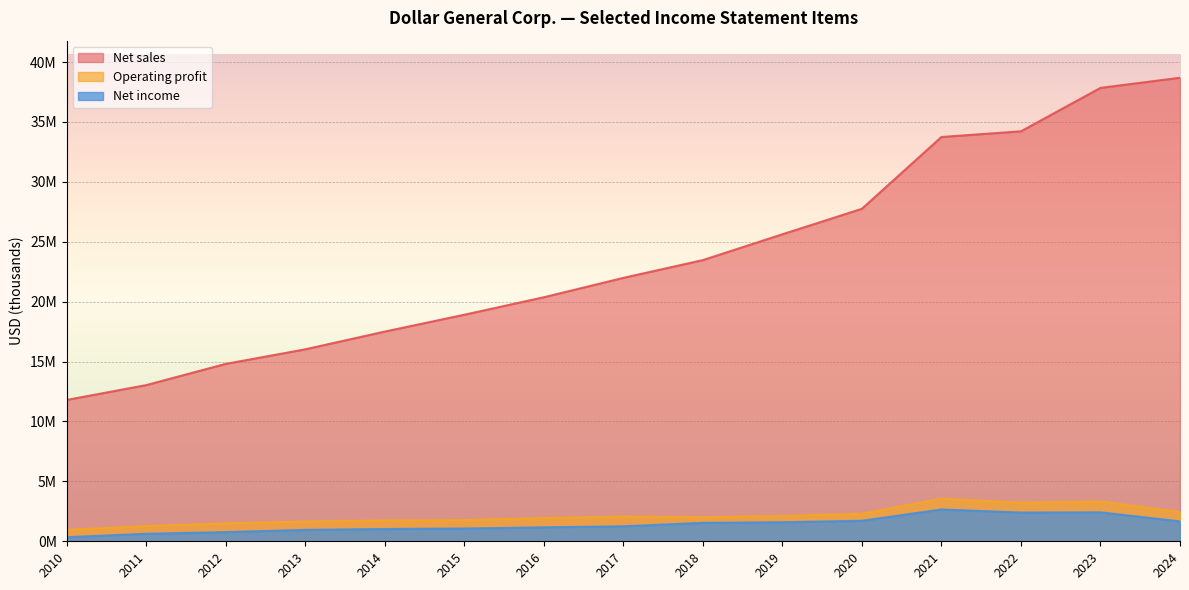

Read the Net income value at 2012, to the nearest 100.

766700